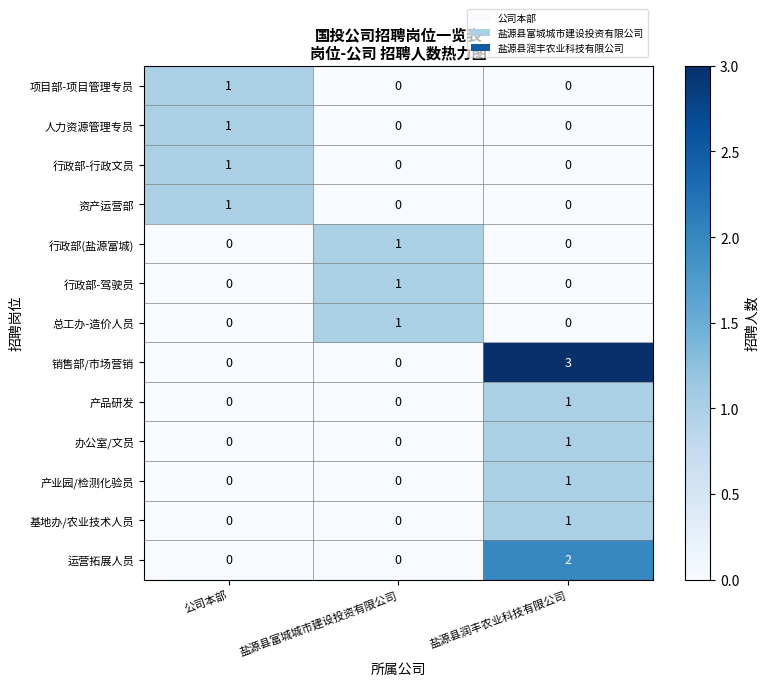

What is the greatest value displayed?

3